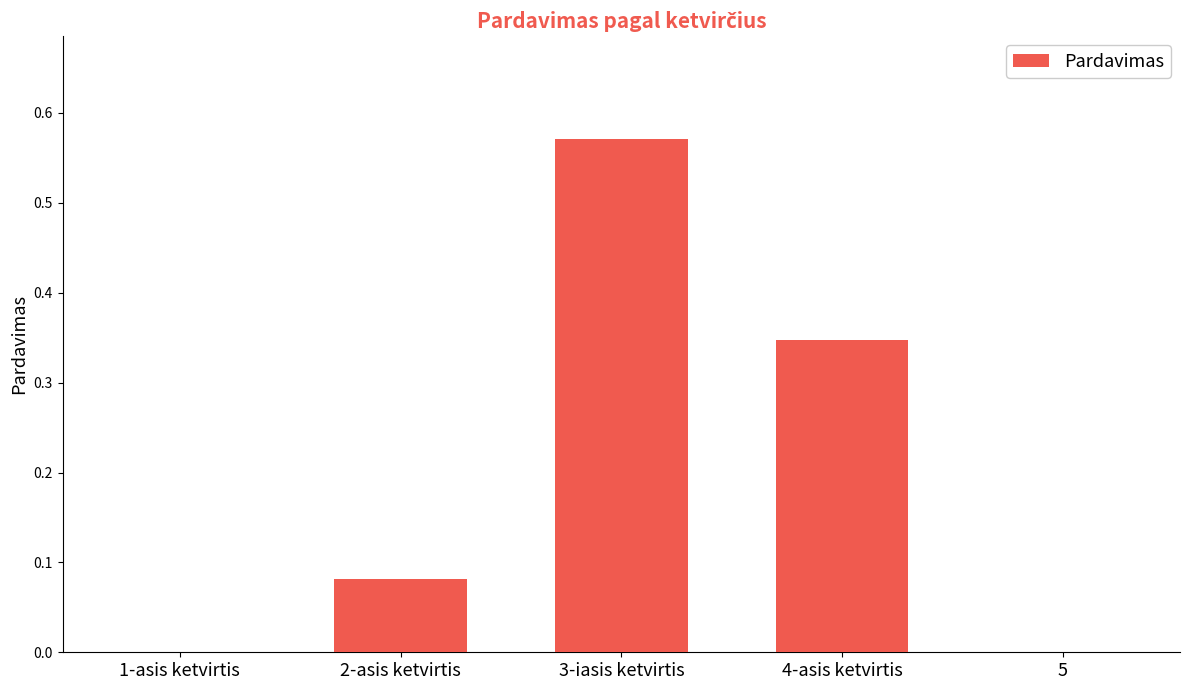

The value at 3-iasis ketvirtis is 0.2. True or false?

False